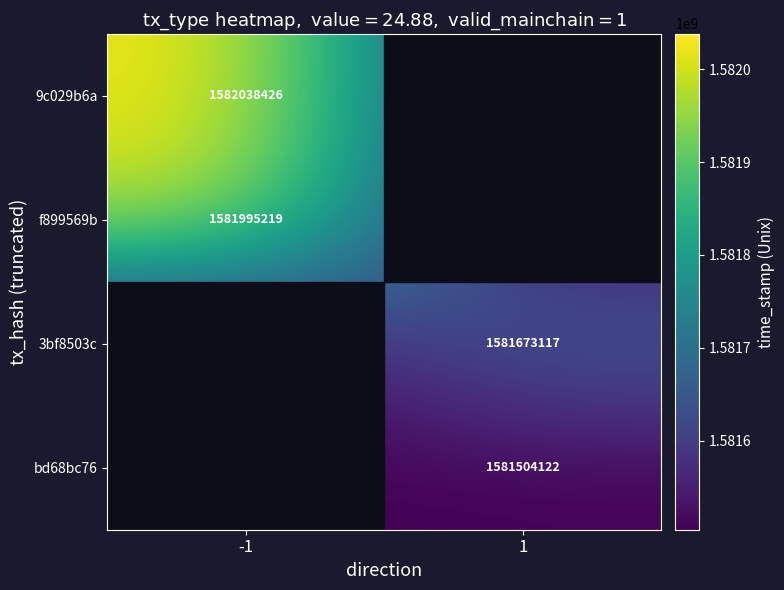

Is it true that 9c029b6a equals 1582038426 at -1?

True